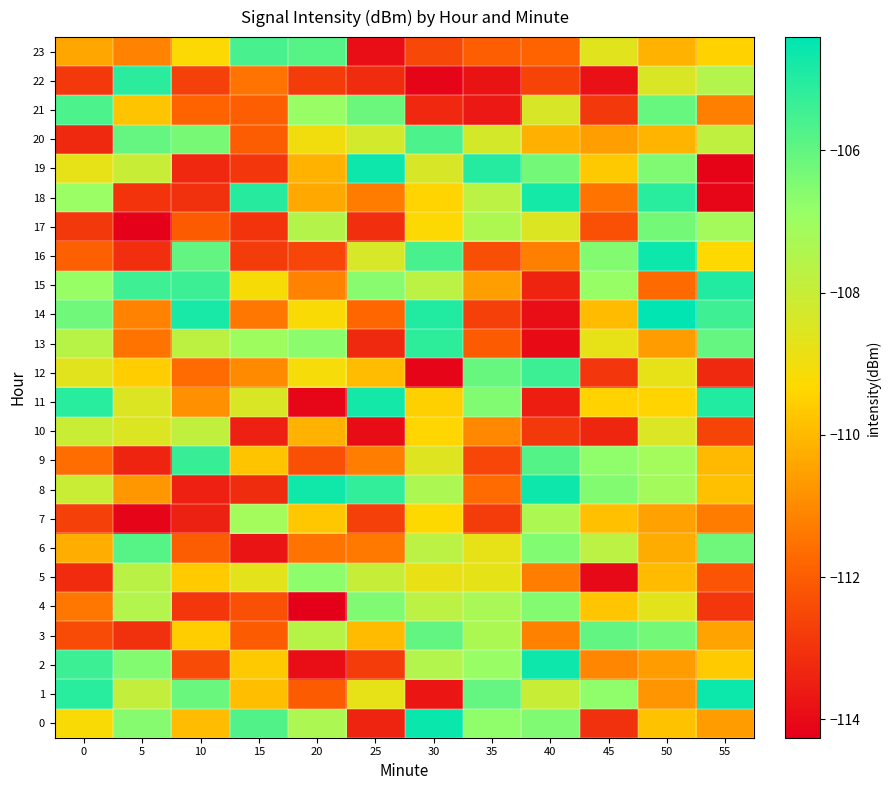

List the series in order of their peak value, lowest first.

10, 7, 5, 4, 17, 3, 6, 21, 20, 23, 12, 9, 13, 22, 15, 18, 11, 19, 2, 8, 1, 16, 0, 14